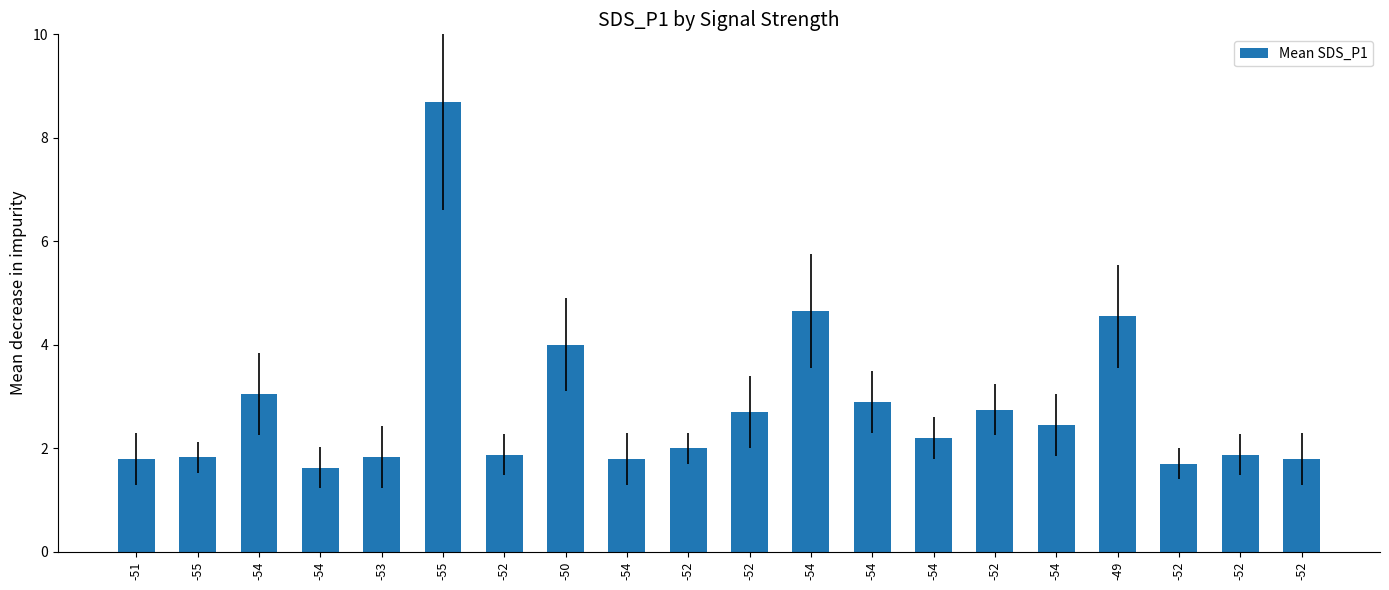

How many bars are there in total?

20